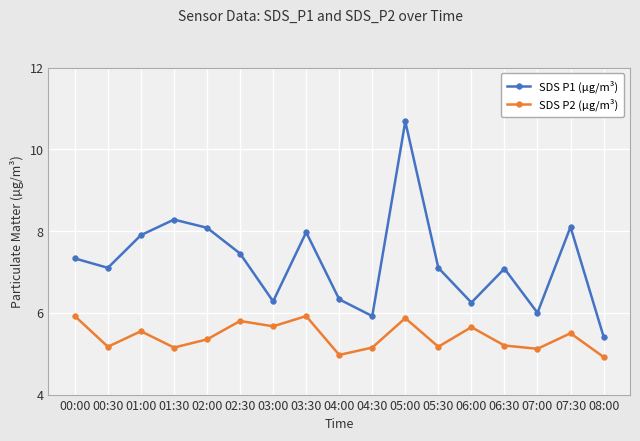

Rank the series at 03:30 from lowest to highest value.

SDS P2 (µg/m³), SDS P1 (µg/m³)